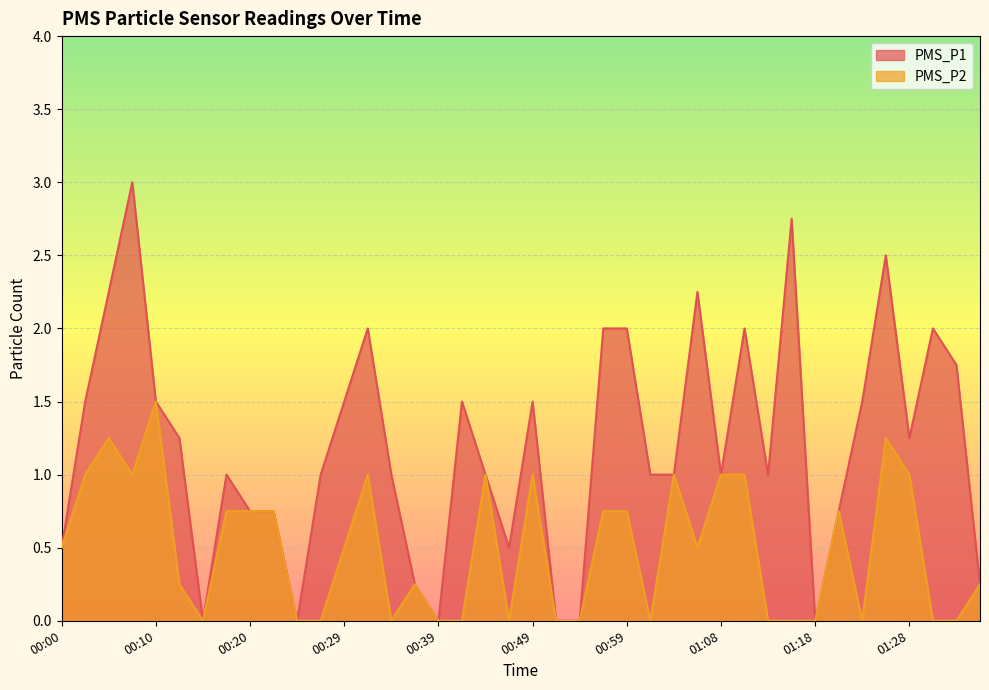

True or false: PMS_P1 and PMS_P2 cross at least once.

False